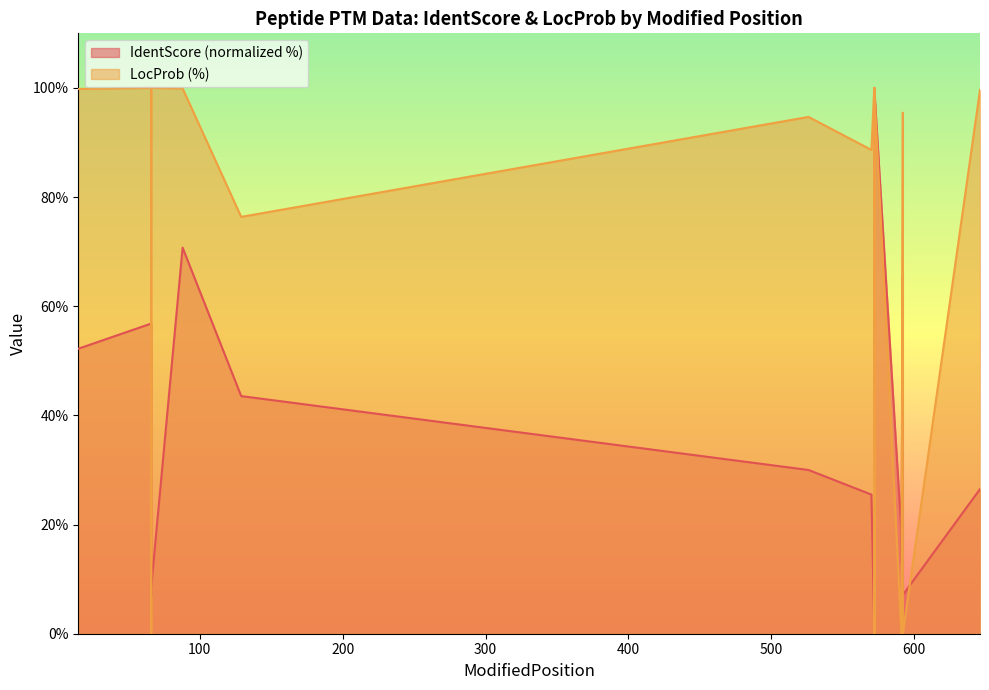

Rank the series by their average value, from highest to lowest.

LocProb, IdentScore